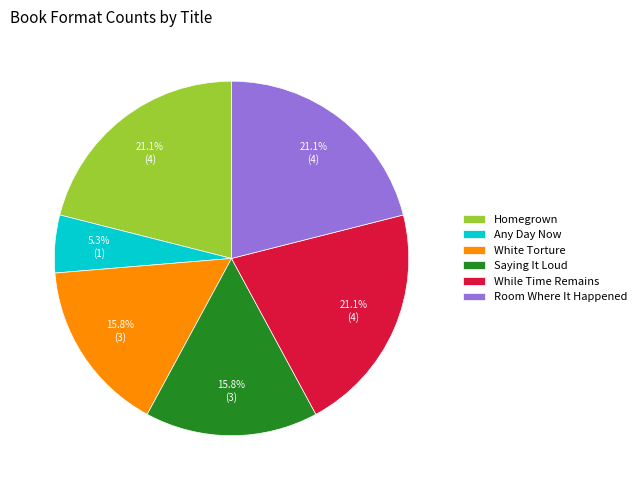

To the nearest percent, what is the average slice percentage?

17%